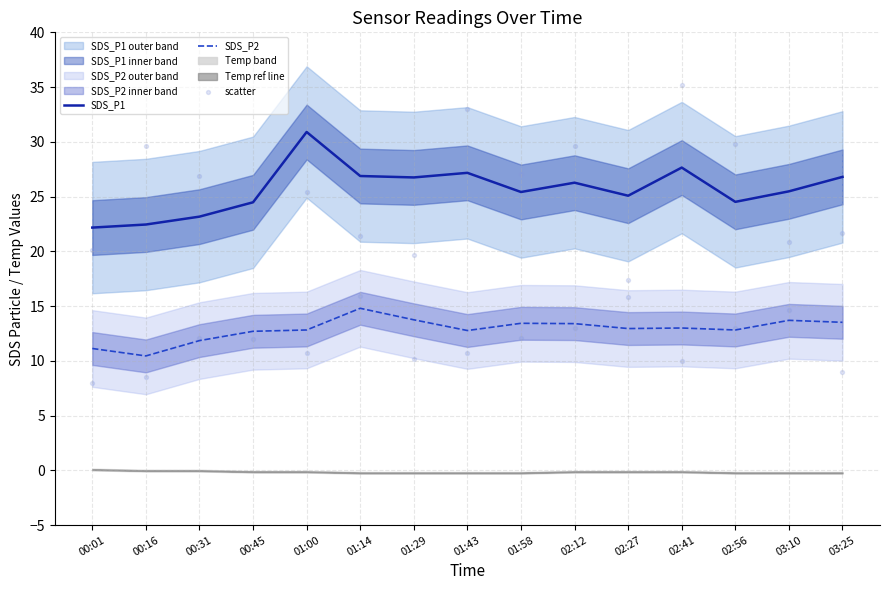

At which category is the sum across all series the highest?

01:00